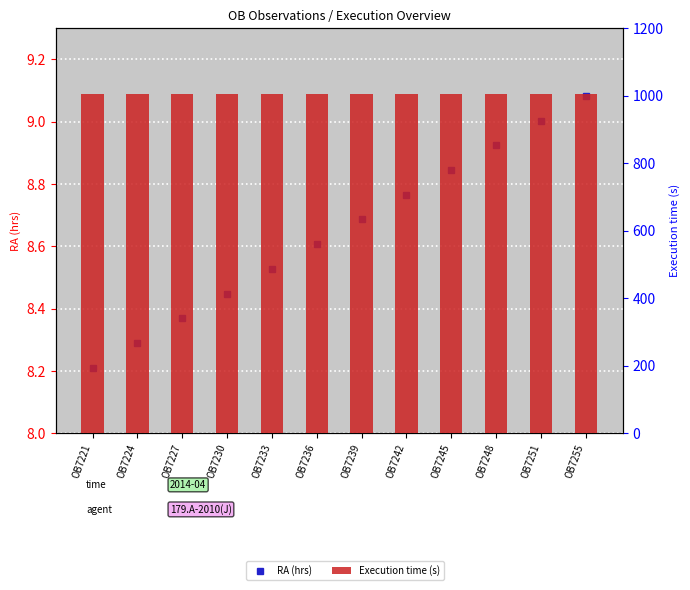

Reading left to right, what are all the values shown in this chart?

RA (hrs): OB7221=8.2	OB7224=8.3	OB7227=8.4	OB7230=8.4	OB7233=8.5	OB7236=8.6	OB7239=8.7	OB7242=8.8	OB7245=8.8	OB7248=8.9	OB7251=9.0	OB7255=9.1
Execution time (s): OB7221=1005.0	OB7224=1005.0	OB7227=1005.0	OB7230=1005.0	OB7233=1005.0	OB7236=1005.0	OB7239=1005.0	OB7242=1005.0	OB7245=1005.0	OB7248=1005.0	OB7251=1005.0	OB7255=1005.0